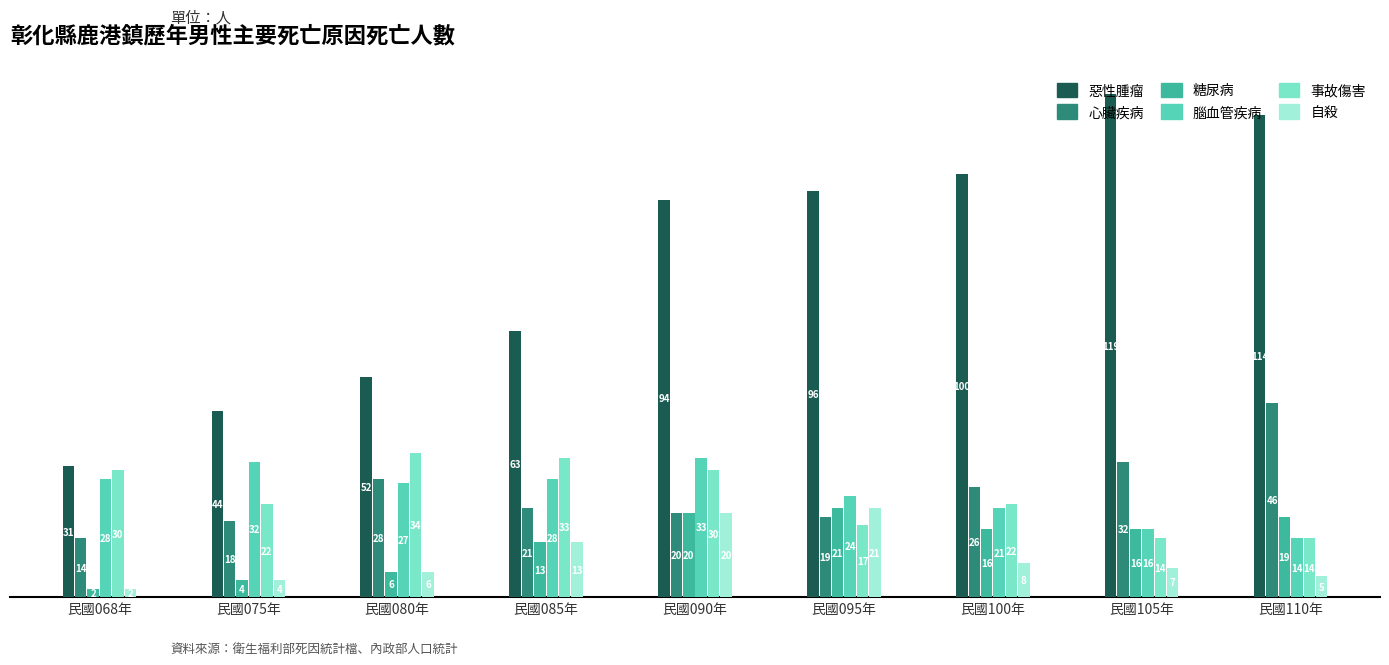

What is the smallest value displayed?

2